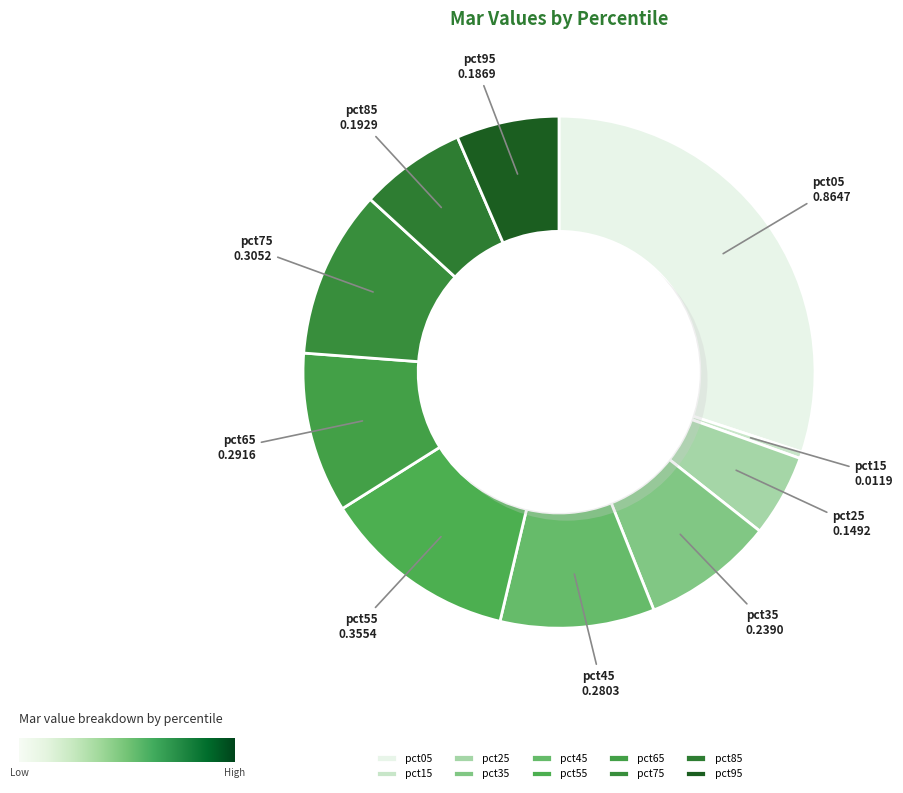

What is the smallest slice in the pie chart?

pct15